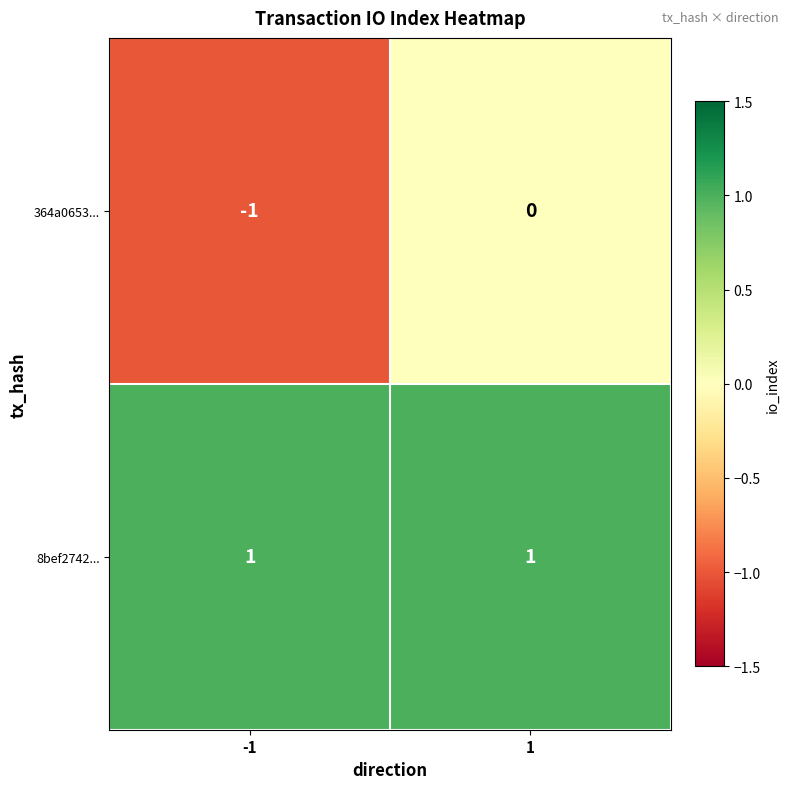

Between -1 and 1, which series saw the biggest shift?

364a0653...